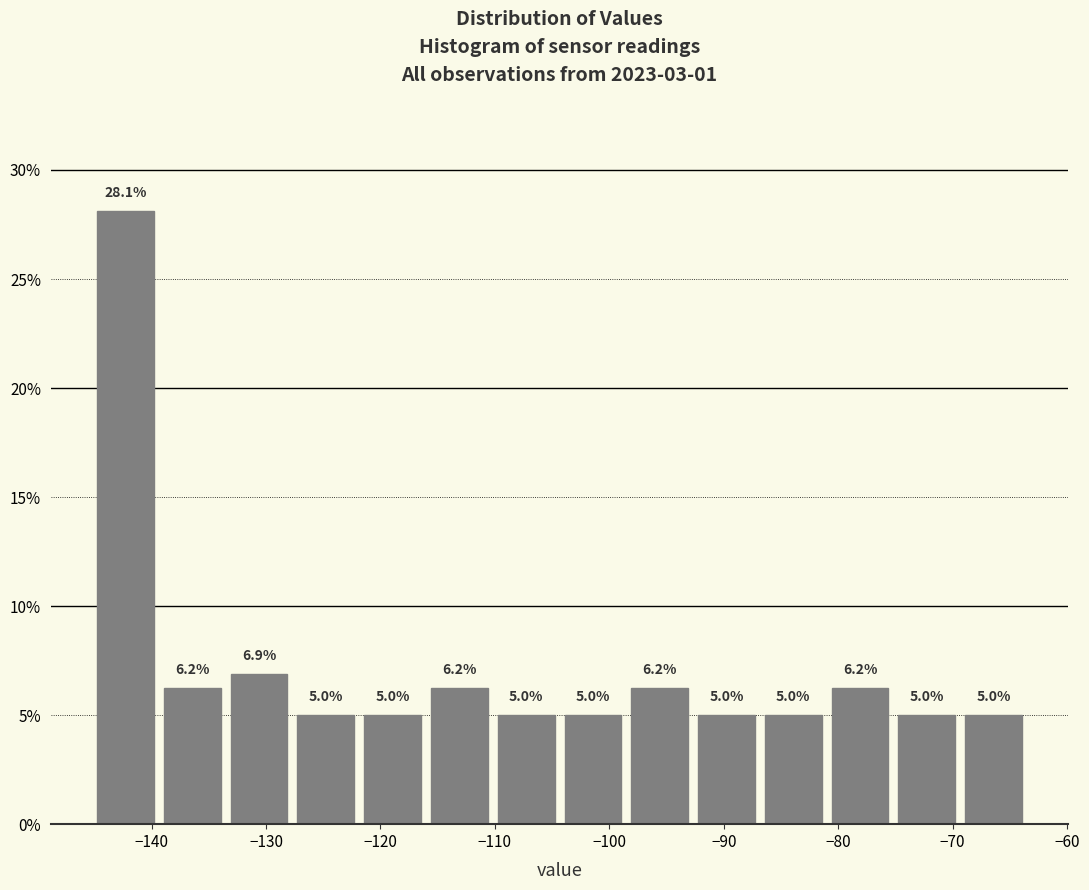

Reading left to right, list every bar in this chart as the range it spans on the x-axis followed by its height. The bar edges are not printed on the chart, so give them approximately, as read against the axis.

-145 to -139: 28.1
-139 to -134: 6.2
-134 to -128: 6.9
-128 to -122: 5.0
-122 to -116: 5.0
-116 to -110: 6.2
-110 to -104: 5.0
-104 to -99: 5.0
-99 to -93: 6.2
-93 to -87: 5.0
-87 to -81: 5.0
-81 to -75: 6.2
-75 to -69: 5.0
-69 to -63: 5.0